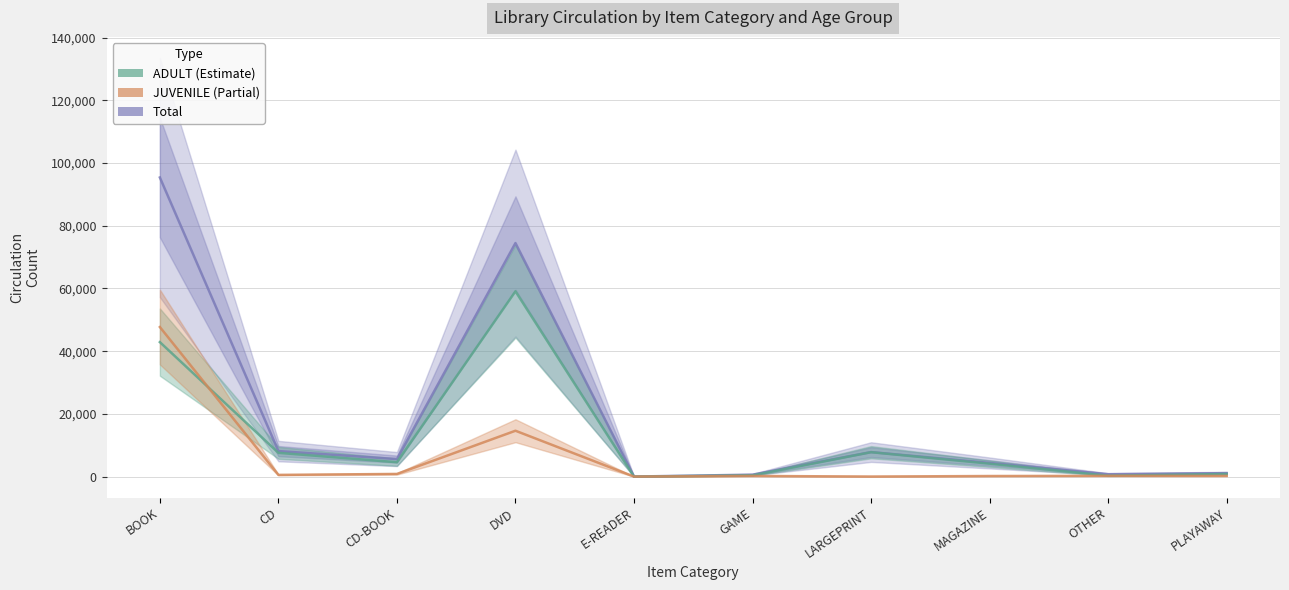

List the series in order of their peak value, lowest first.

JUVENILE, ADULT, Total